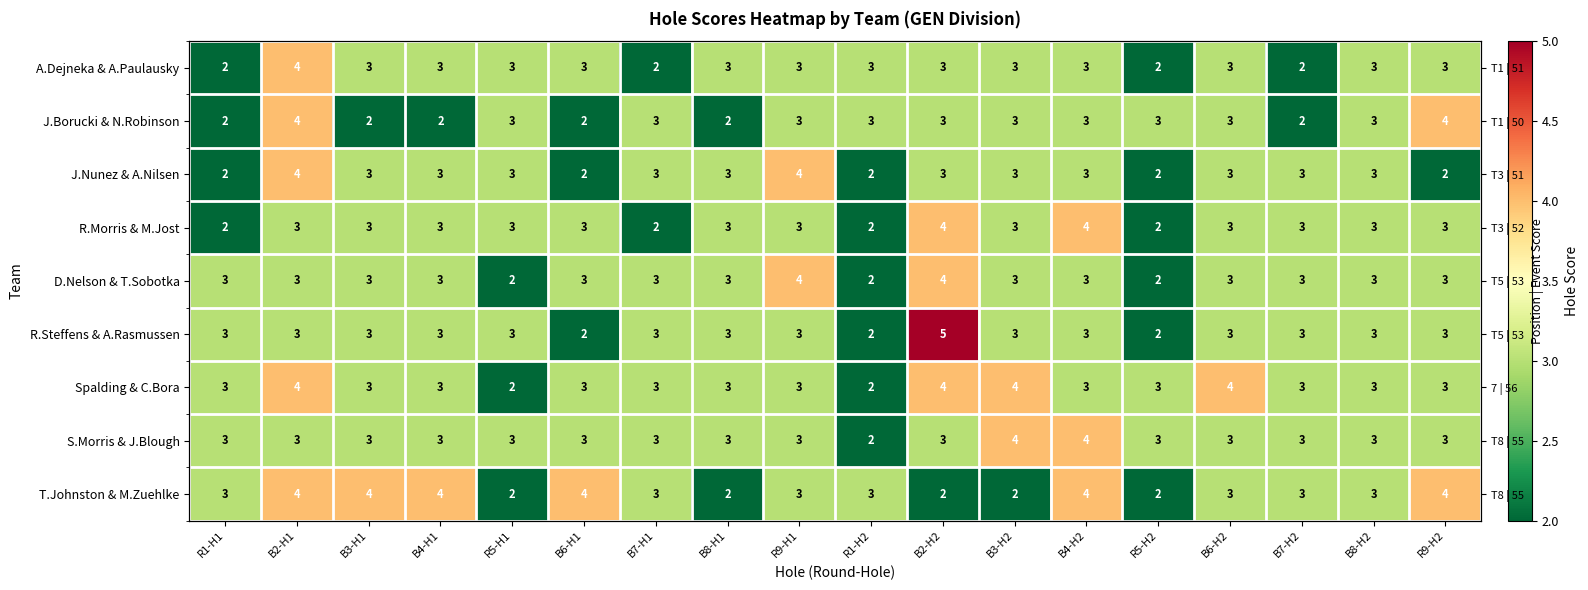

Where does the S.Morris & J.Blough series first go above 3?

B3-H2